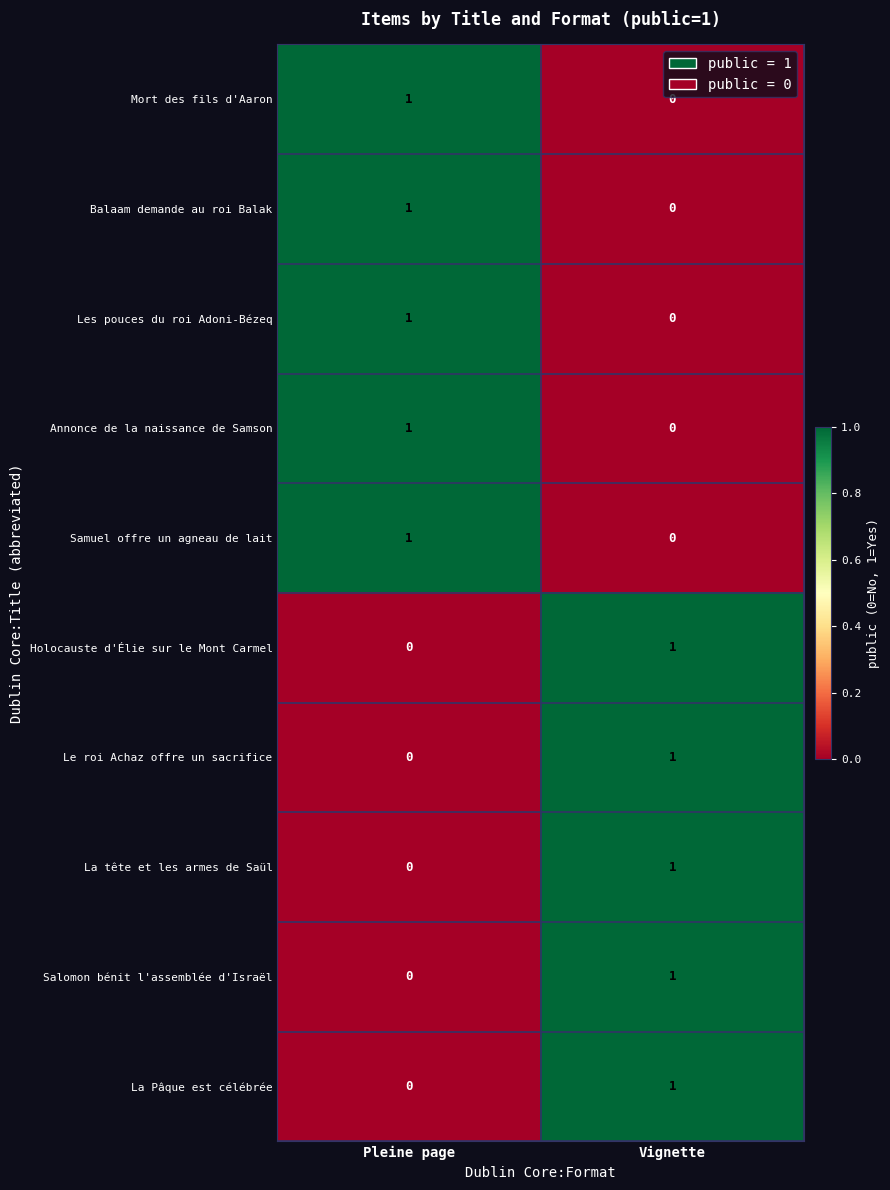

What is the total value across all series at Vignette?

5